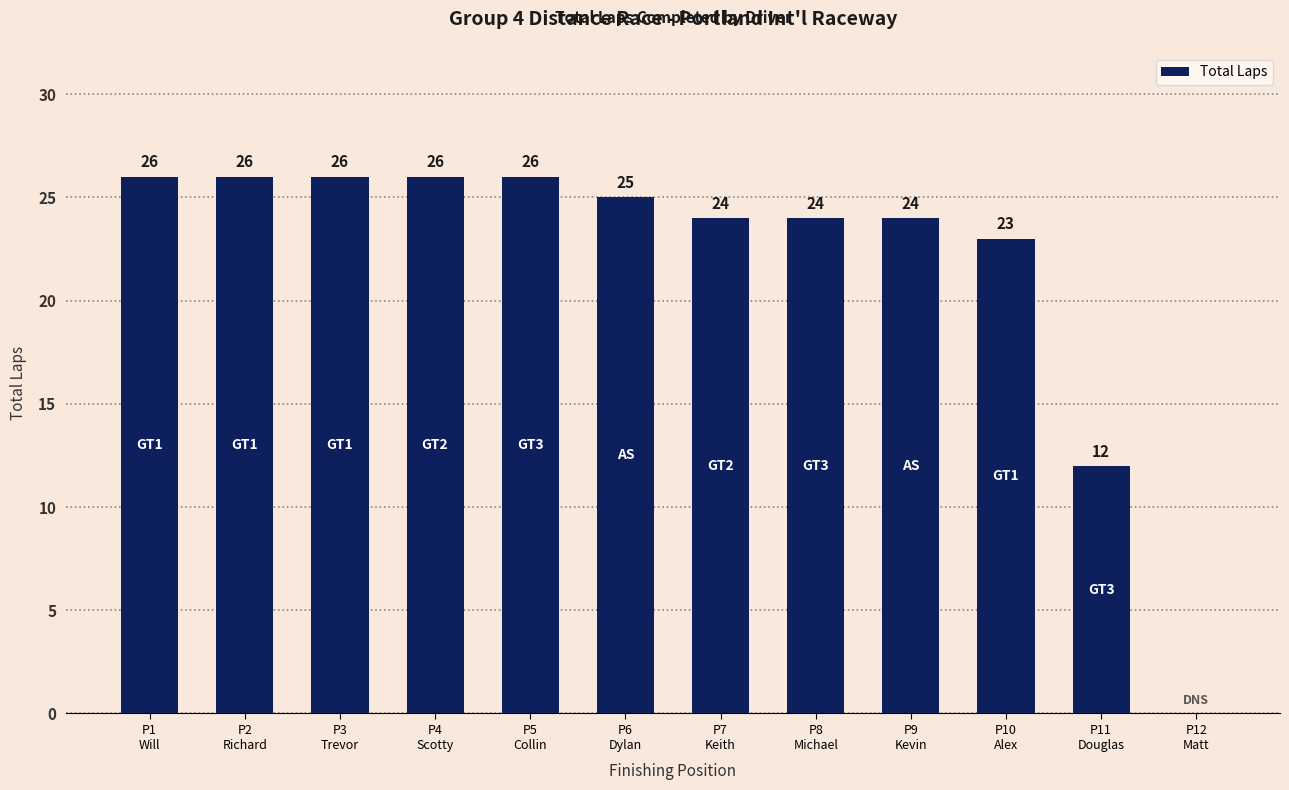

How many distinct data groups are displayed?

1